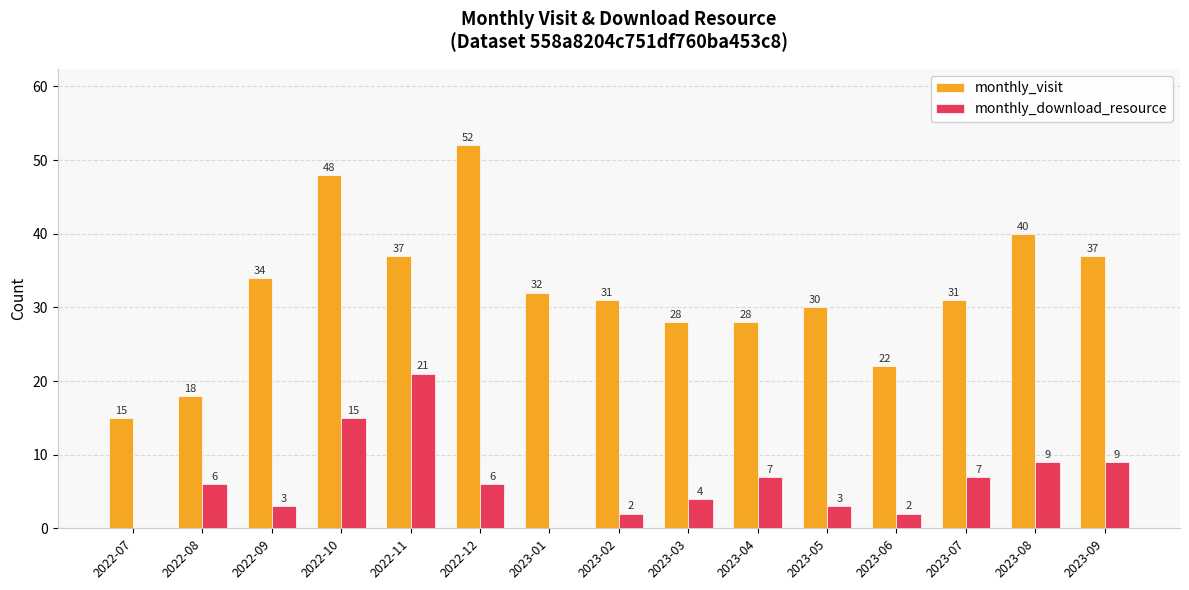

Which category has the highest value in the monthly_download_resource series?

2022-11